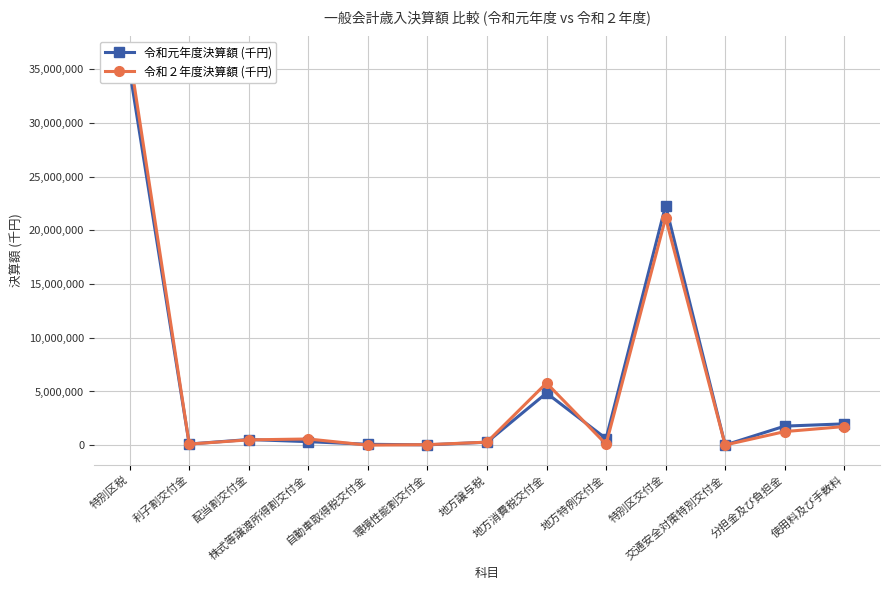

What is the label of the 6th point from the left?

環境性能割交付金